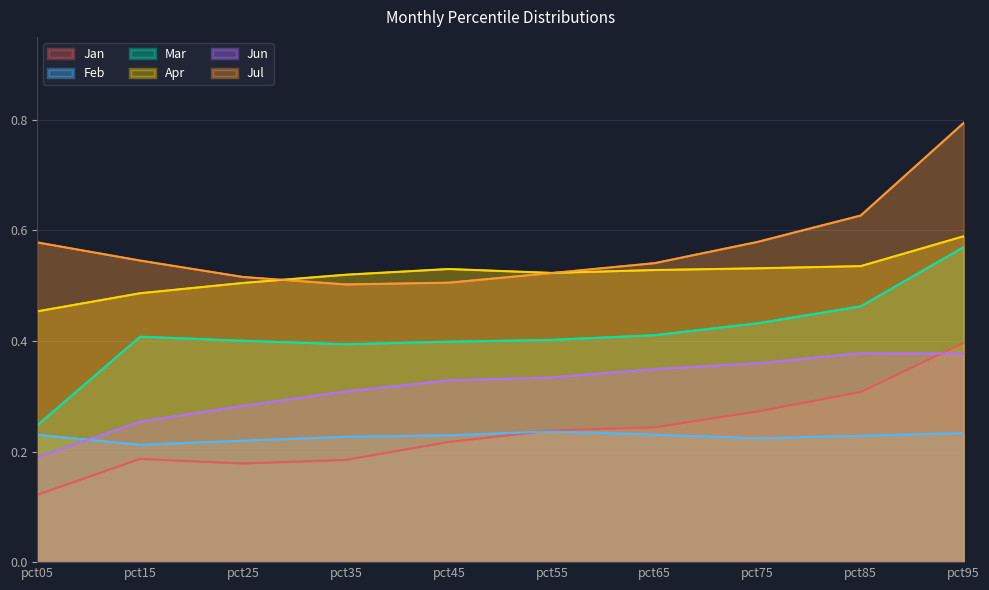

Is the value of Apr at pct95 greater than the value of Jul at pct25?

Yes